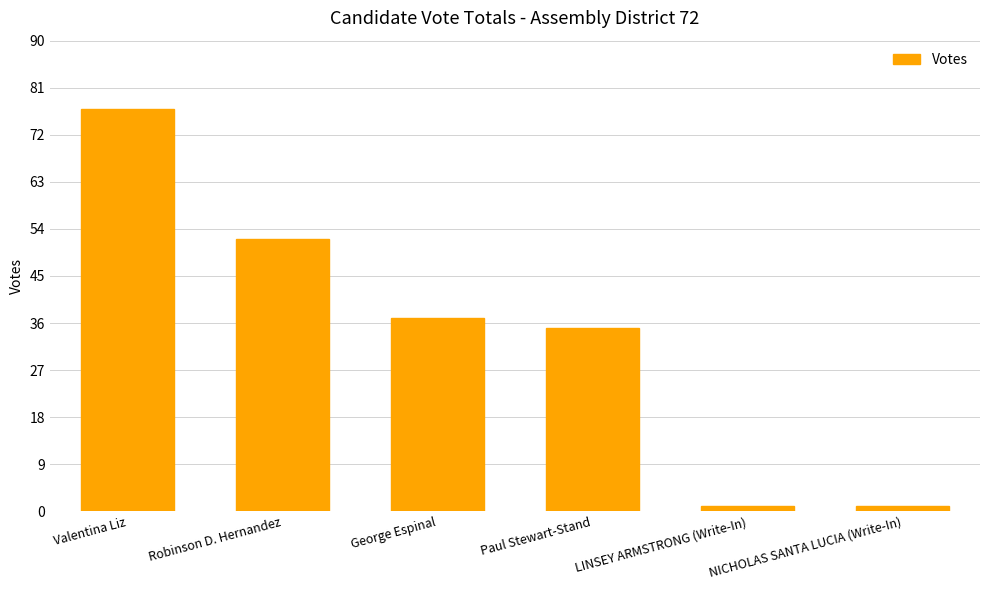

What is the greatest value displayed?

77